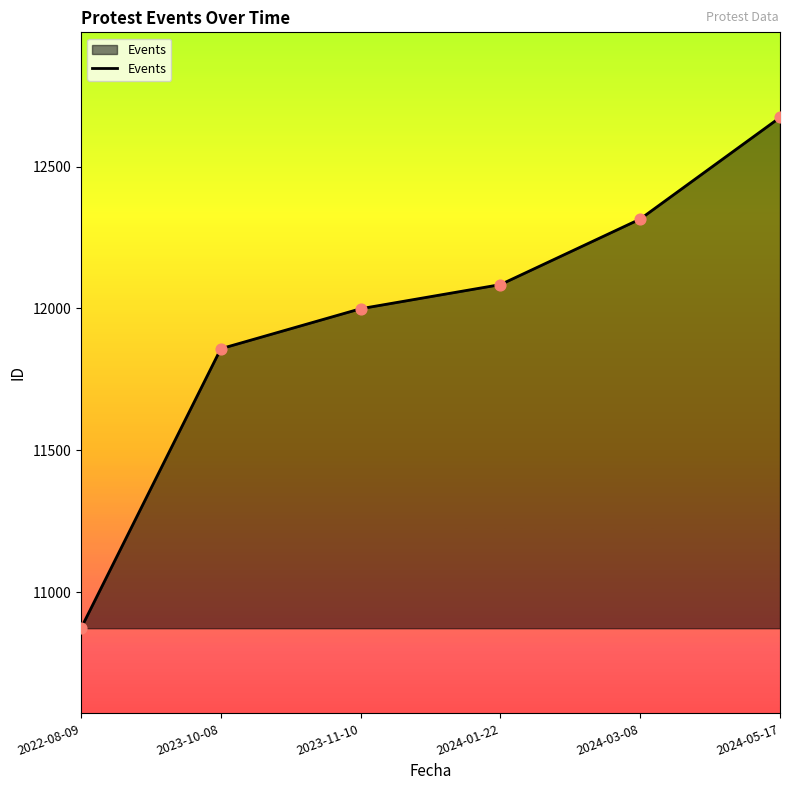

Which has a higher value, 2024-05-17 or 2024-03-08?

2024-05-17